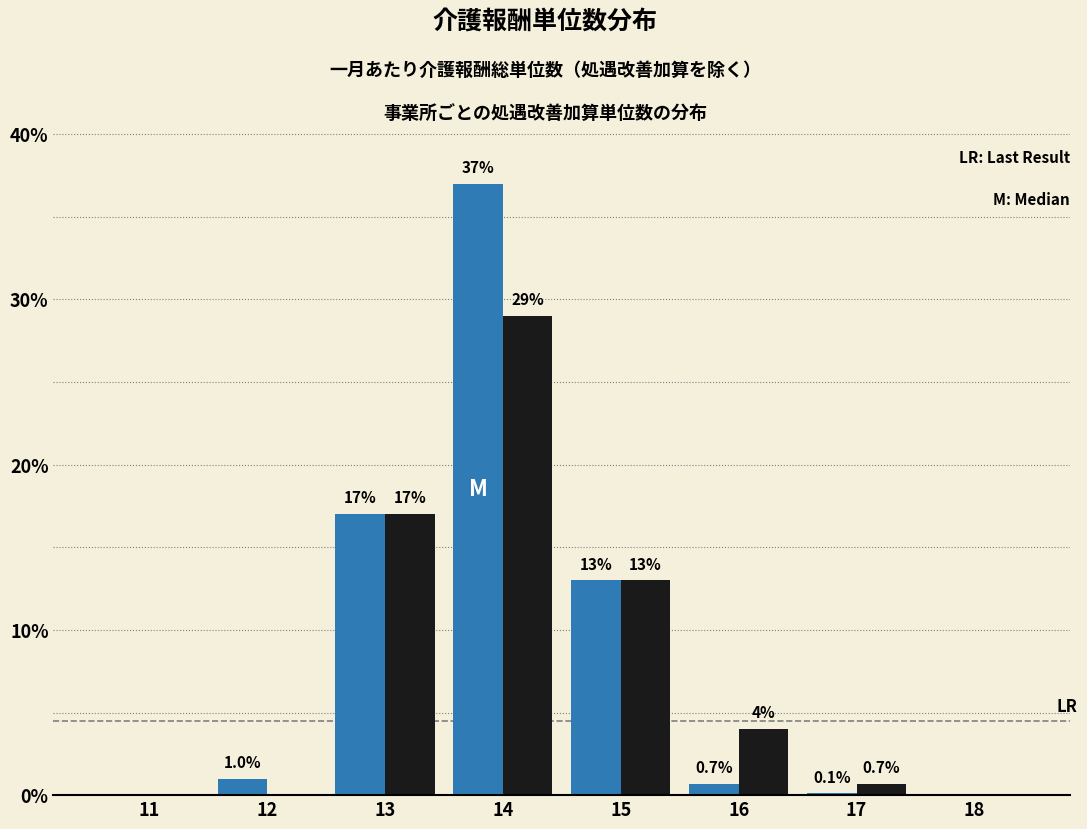

At which category does the chart reach its peak across all series?

14